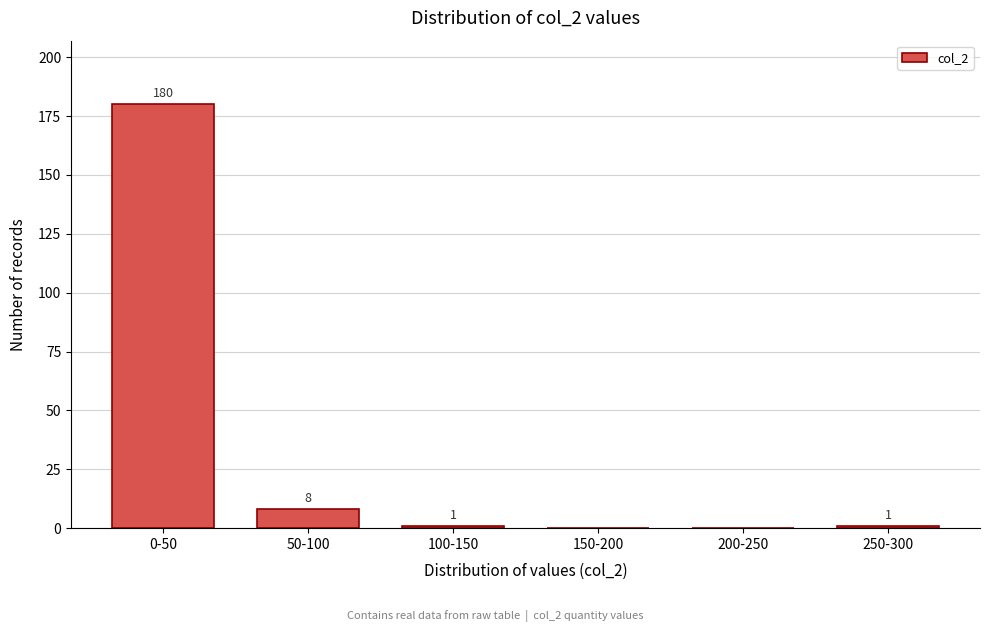

Reading left to right, transcribe all the data shown in this chart.

0-50=180	50-100=8	100-150=1	150-200=0	200-250=0	250-300=1